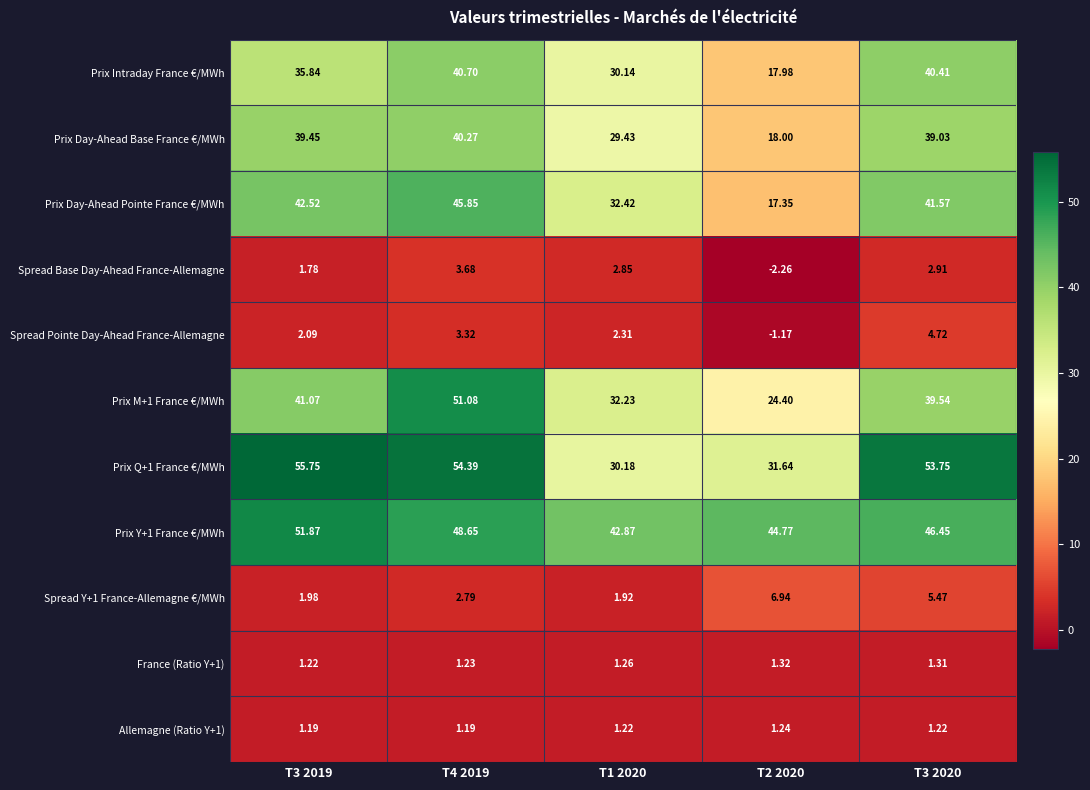

What is the spread (max minus min) of values at T2 2020?

47.0